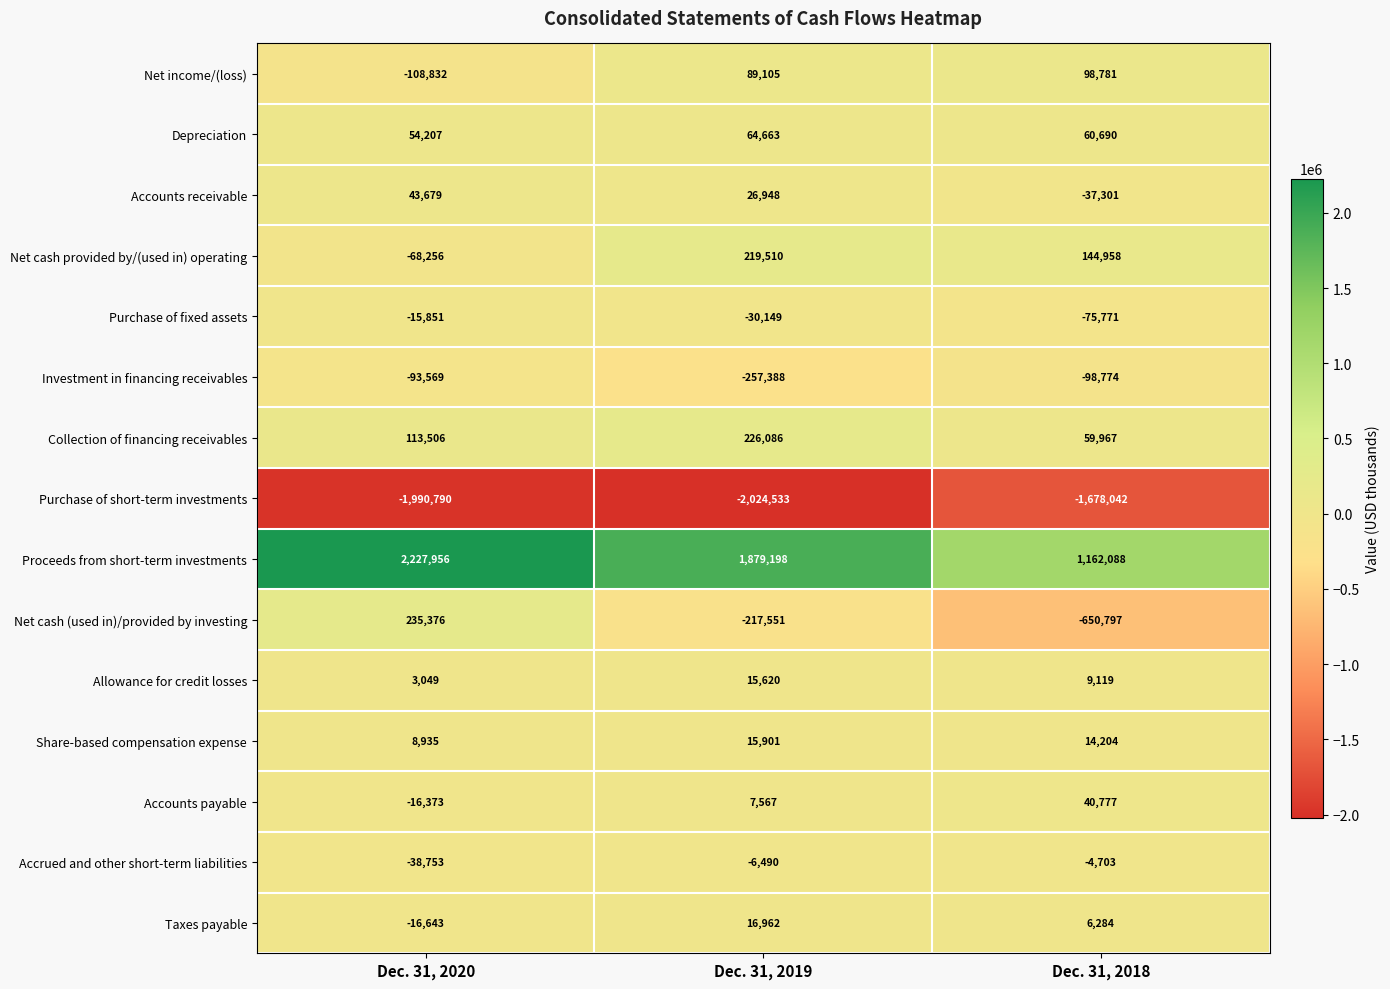

At which label is Collection of financing receivables closest to 143026?

Dec. 31, 2020